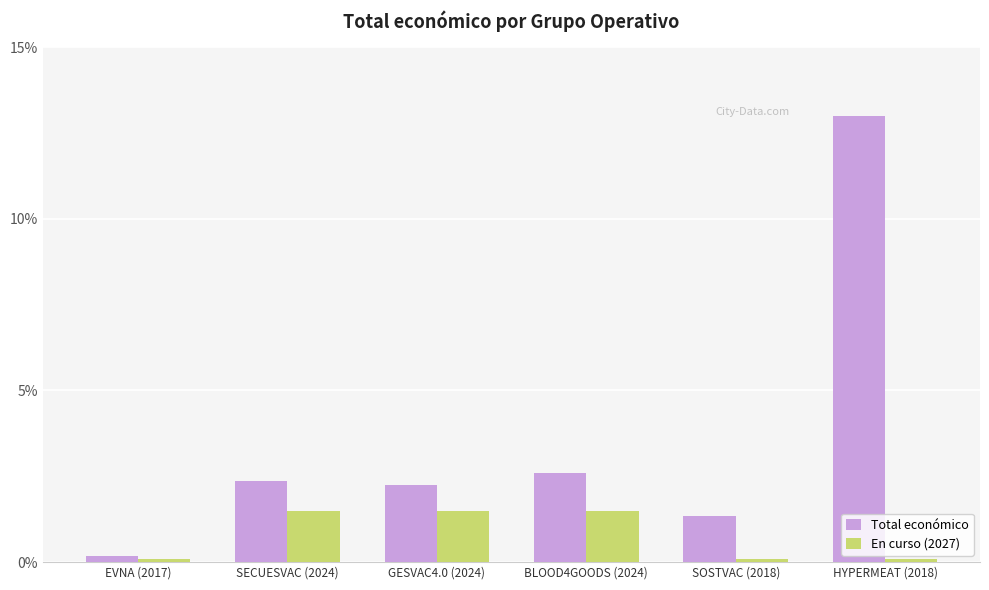

What is the lowest value of the En curso (2027) series?

0.1